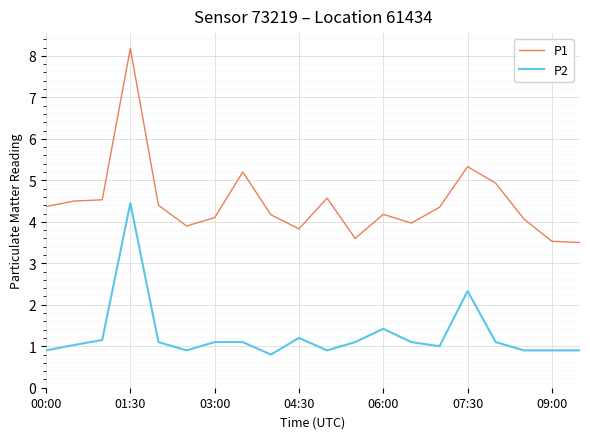

Which series has the largest range (max minus min)?

P1